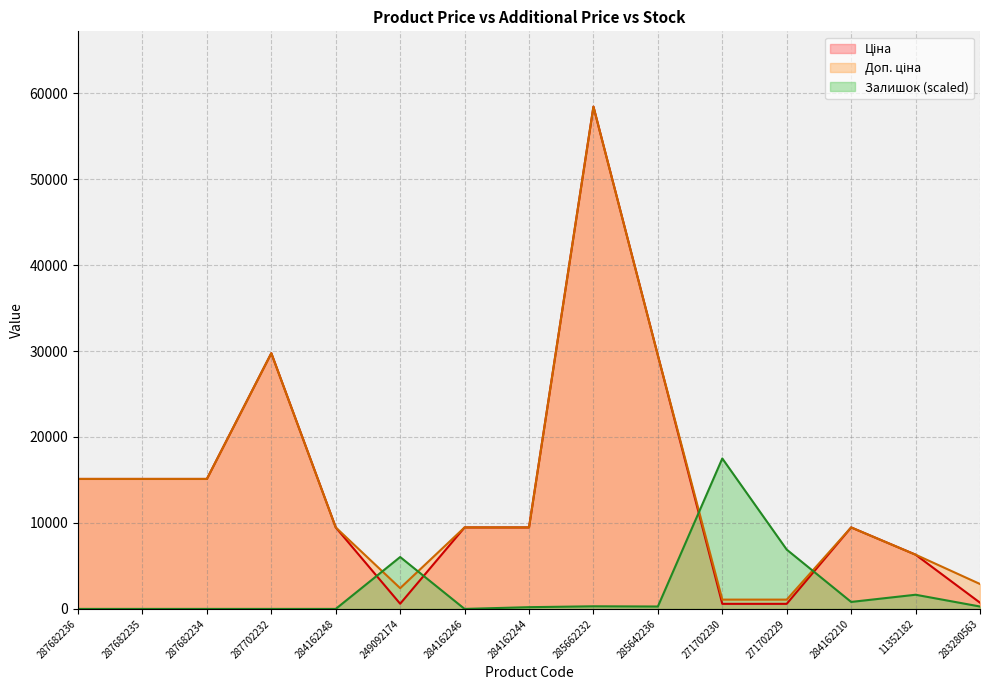

What is the difference between the second highest and second lowest values in the Доп. ціна series?

28665.6